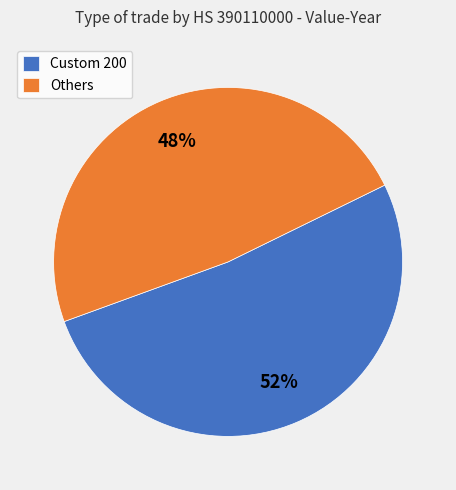

Which slice represents more than half of the pie?

Custom 200